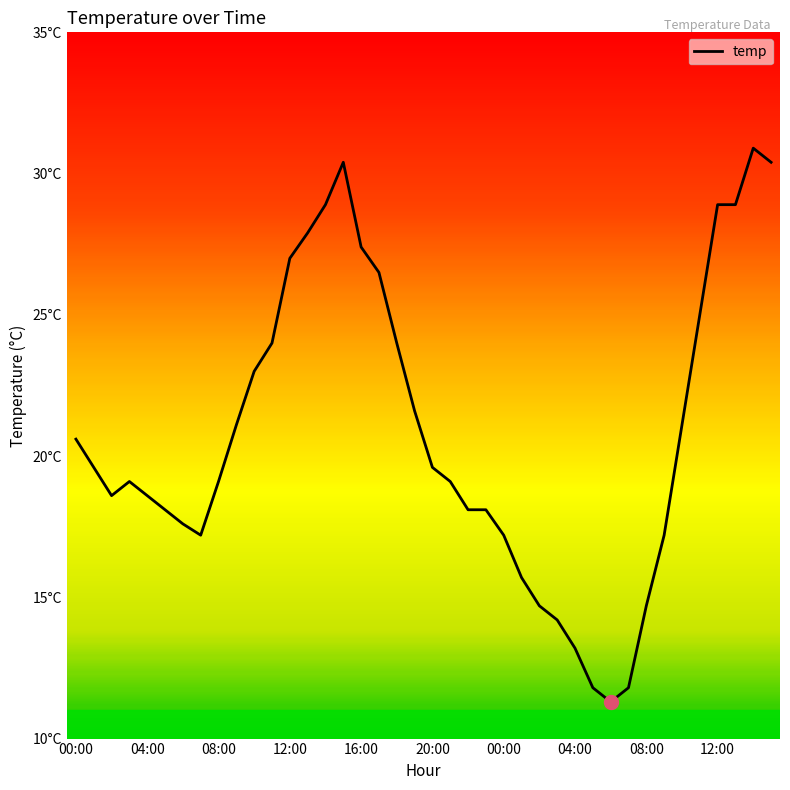

Does the chart display data point markers on the line(s)?

No